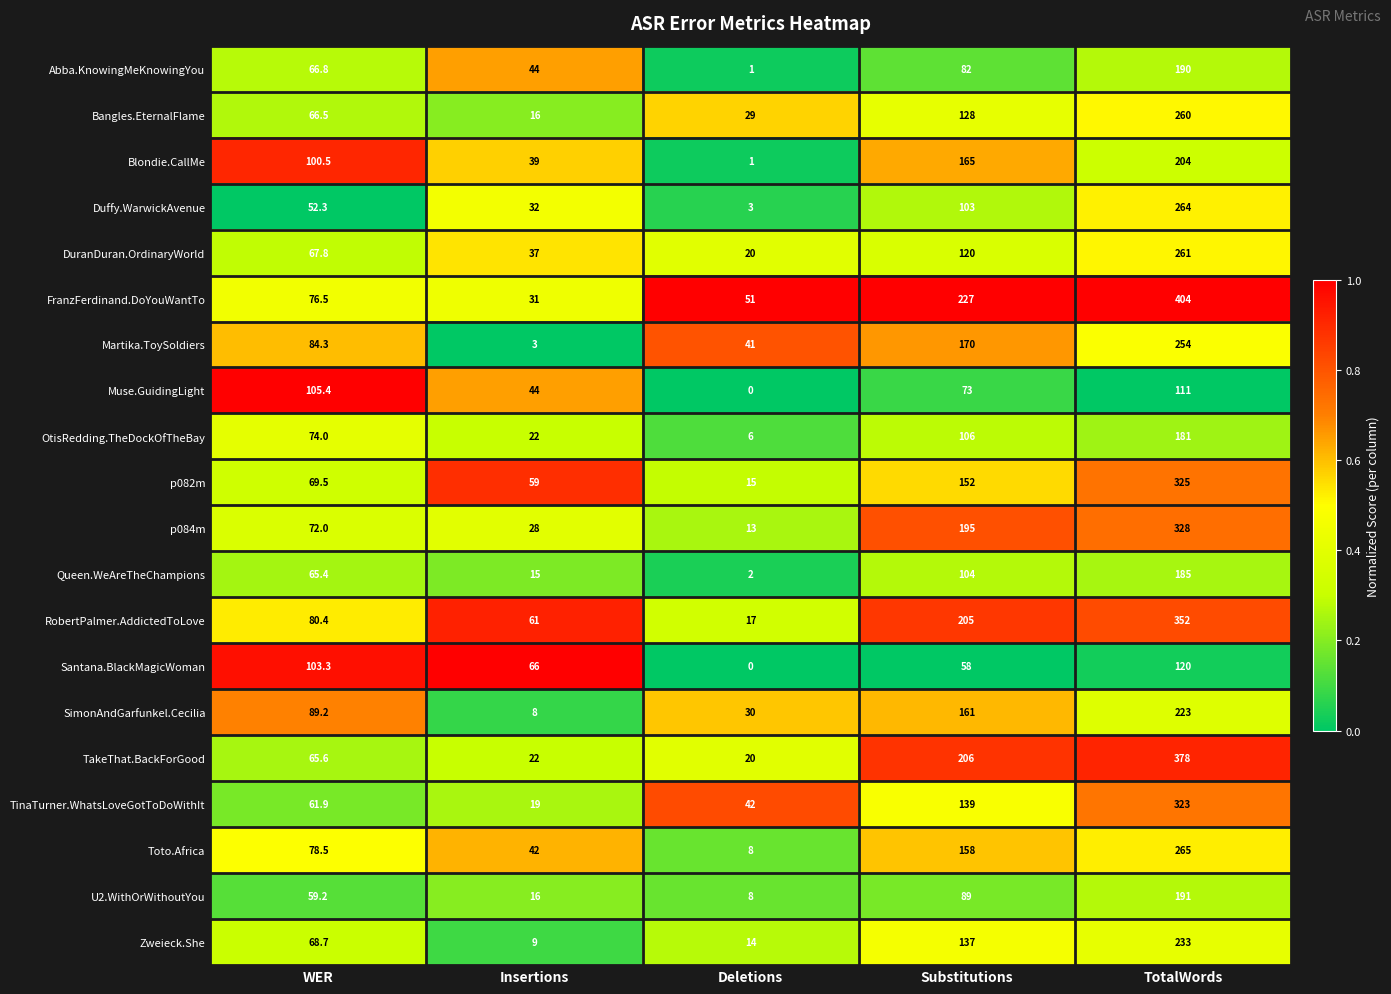

Which category has the highest value in the p082m series?

TotalWords